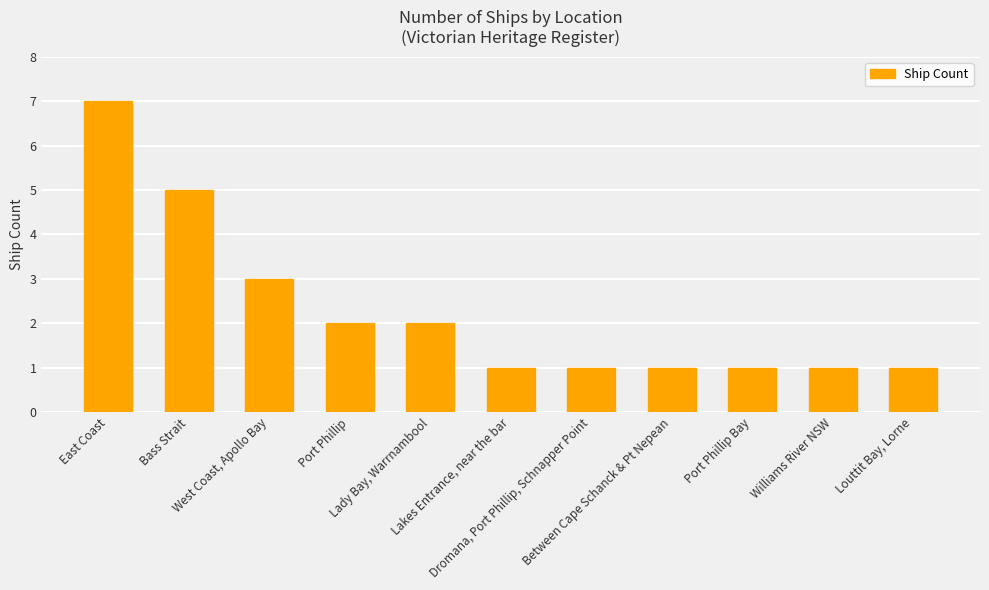

How many distinct data groups are displayed?

1